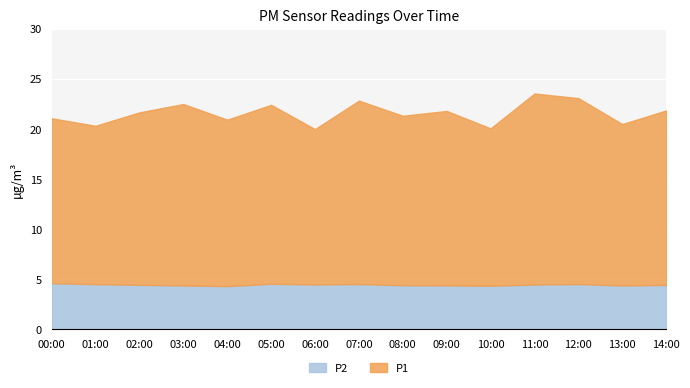

What is the difference between the P2 values at 11:00 and 05:00?

0.1